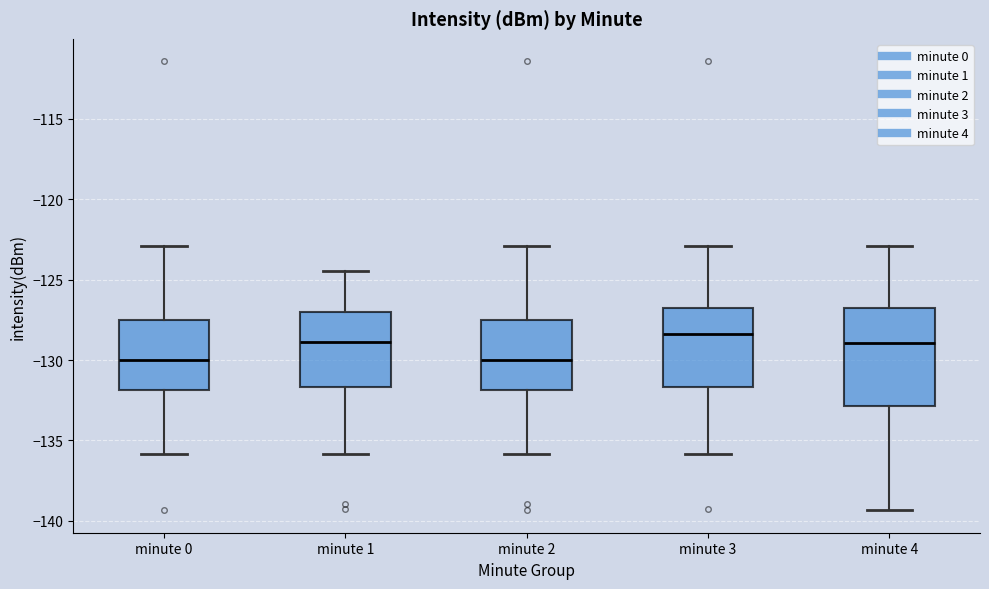

Where does the lower whisker of the box for minute 4 end on the y-axis? The values are not printed on the chart, so give them approximately, as read against the axis.

-139.5